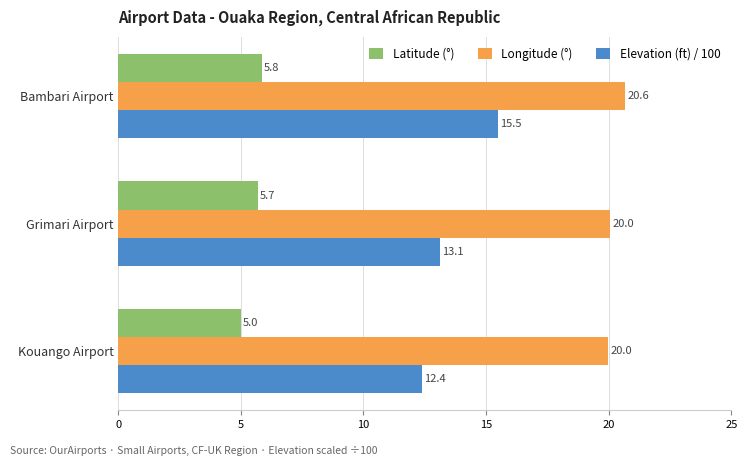

The value of Latitude (°) at Bambari Airport is 9.5. True or false?

False